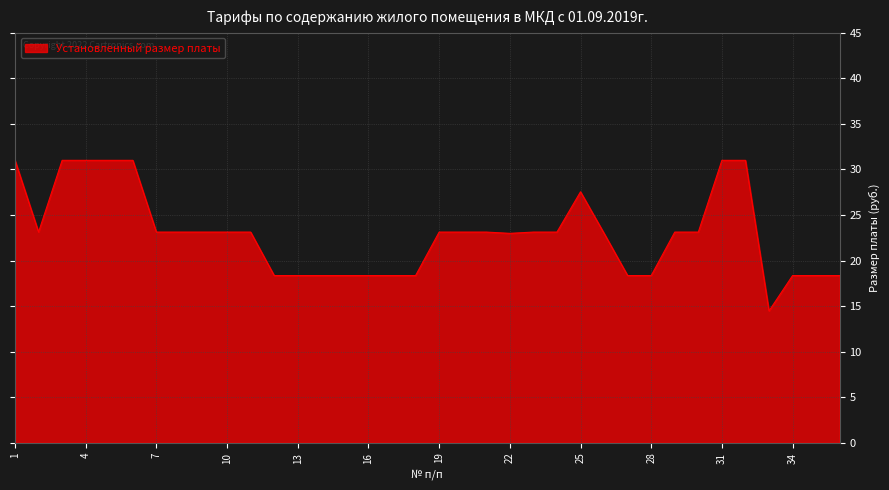

What is the greatest value displayed?

31.0